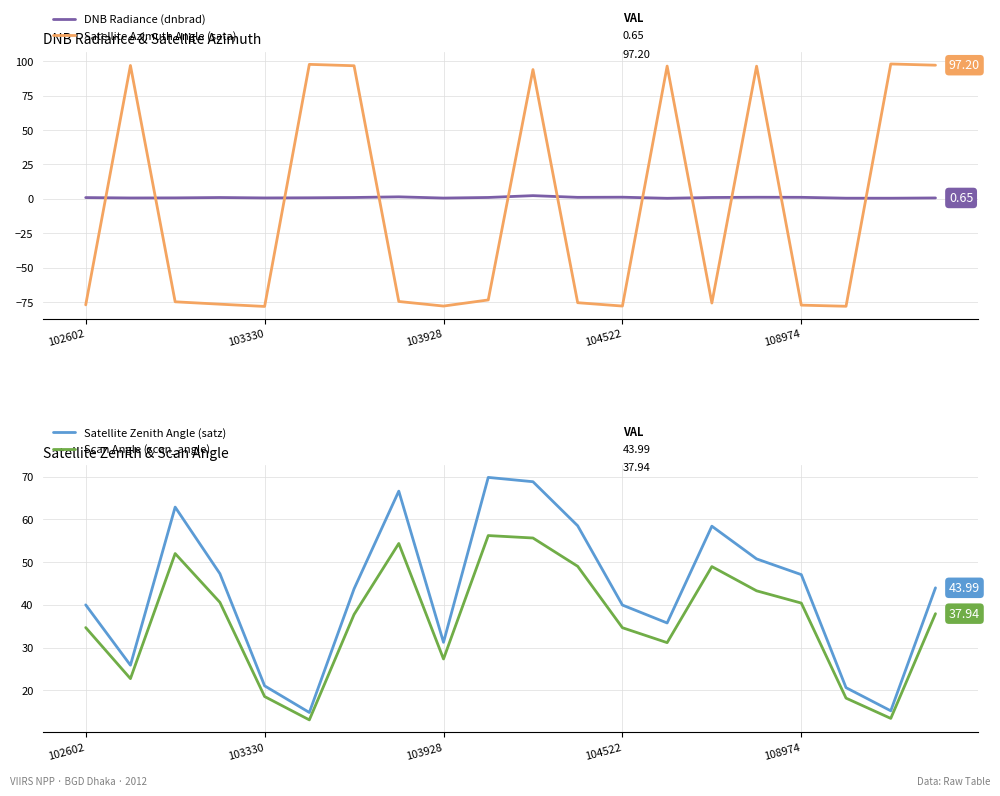

After their last crossing, which series has the higher values: DNB Radiance (dnbrad) or Satellite Azimuth Angle (sata)?

Satellite Azimuth Angle (sata)